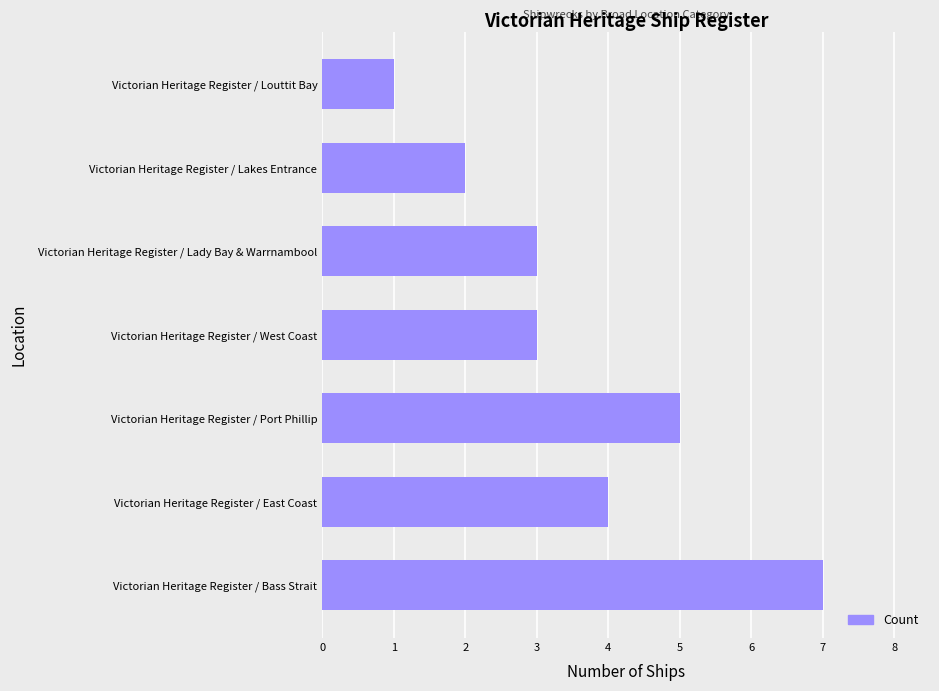

How many distinct data groups are displayed?

1